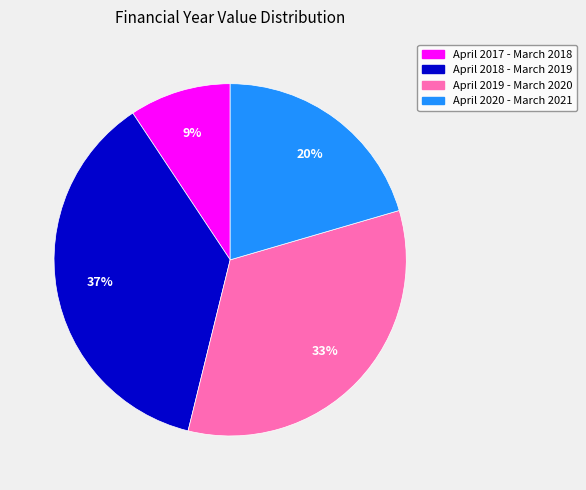

Approximately how many times larger is the value at April 2017 - March 2018 compared to April 2019 - March 2020?

0.3